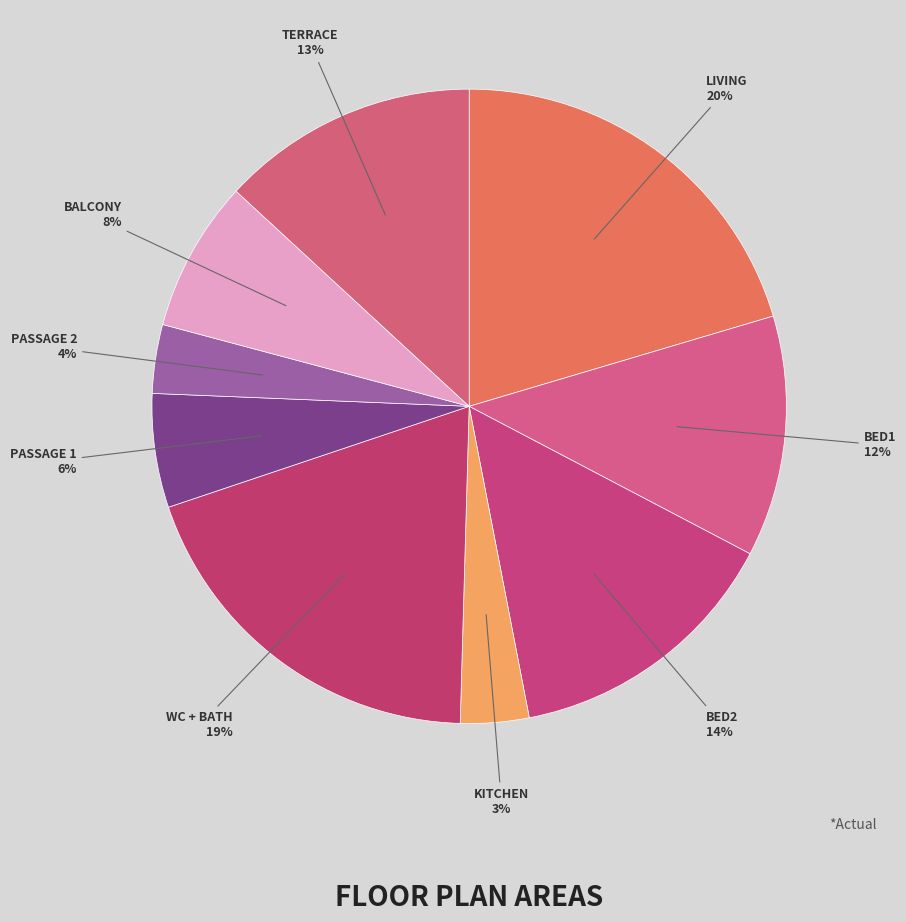

To the nearest percent, what is the difference between the largest and smallest slice percentages?

17%